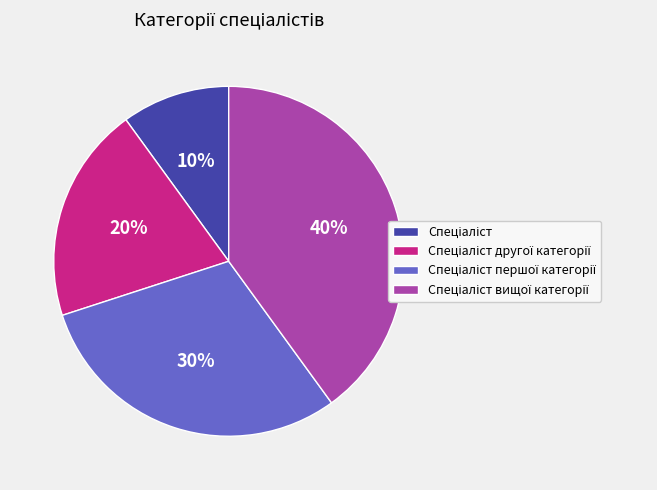

To the nearest percent, what is the average slice percentage?

25%